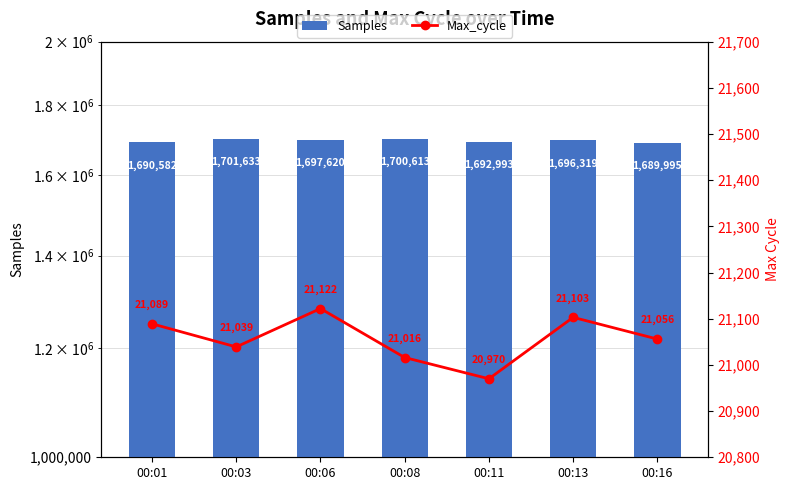

What are all the series names shown in the legend?

Samples, Max_cycle